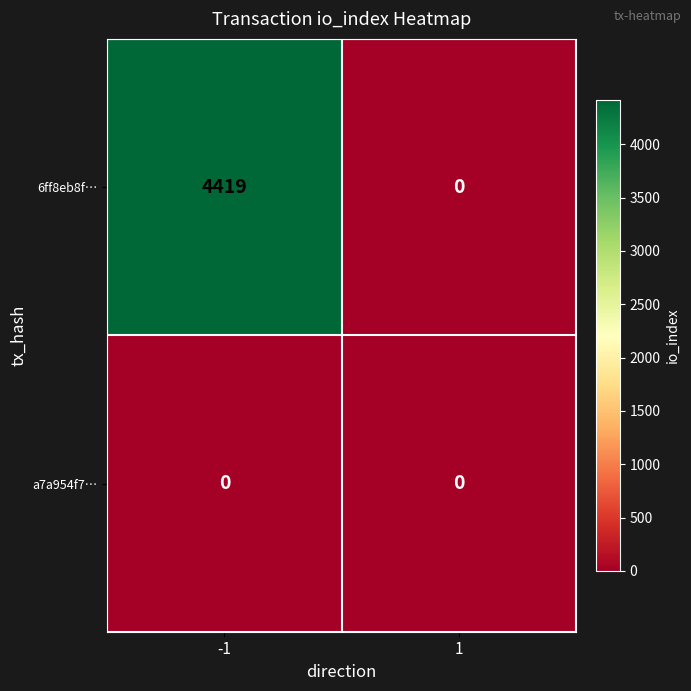

Count the number of data series in this chart.

2